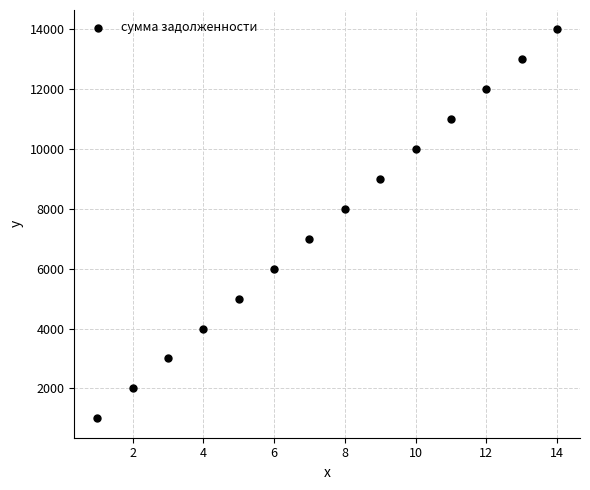

What is the range of X values (max minus min)?

13